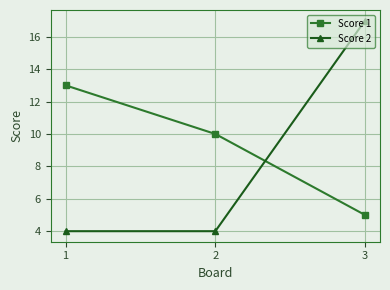

True or false: Score 1 has a value of 5 at 3.

True